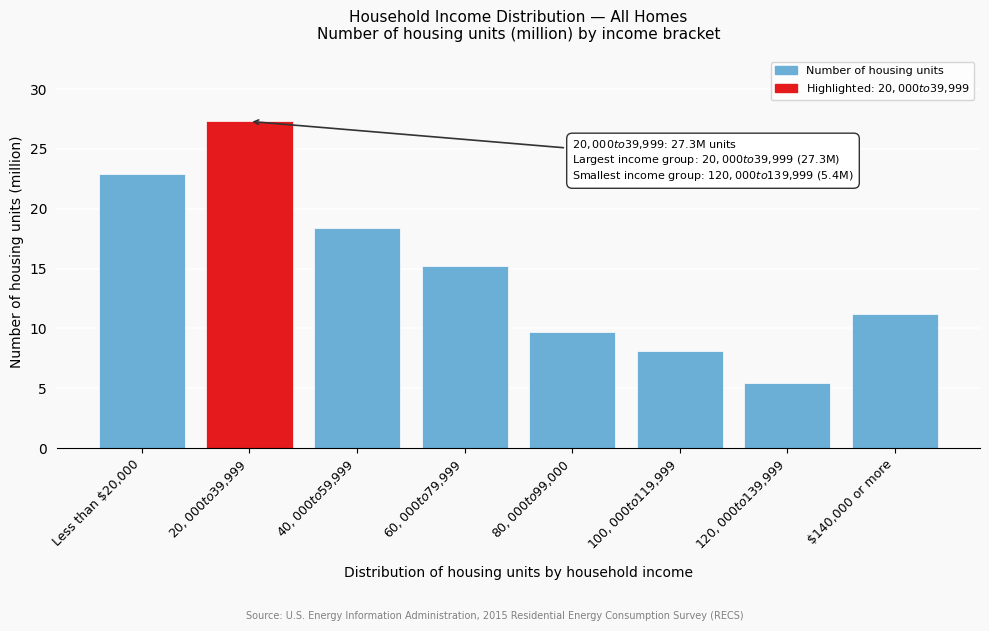

Reading left to right, extract all data points from this chart.

22.9	27.3	18.4	15.2	9.7	8.1	5.4	11.2